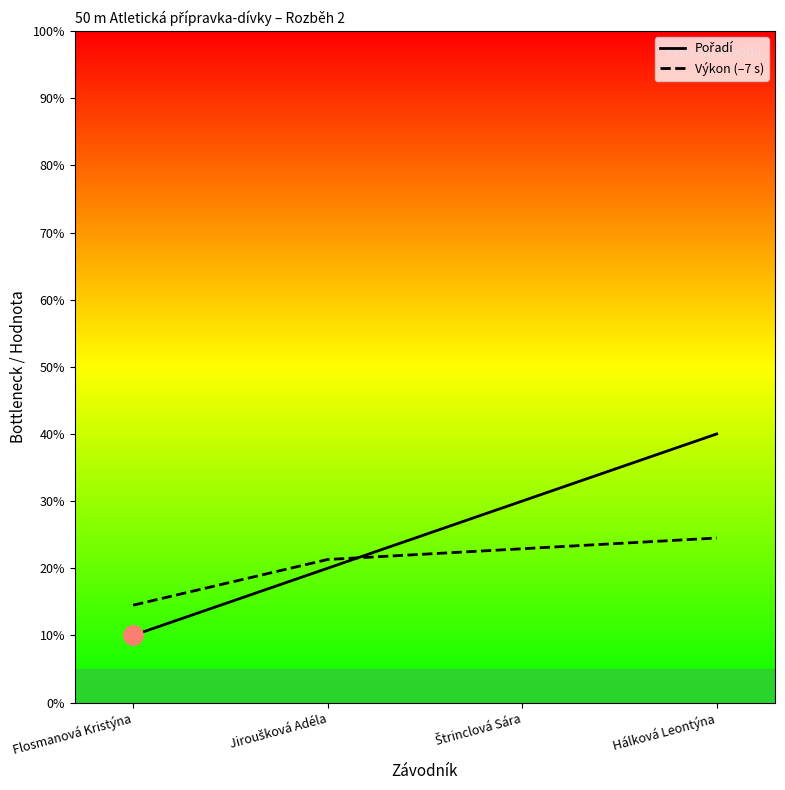

What is the label of the 2nd point from the right?

Štrinclová Sára